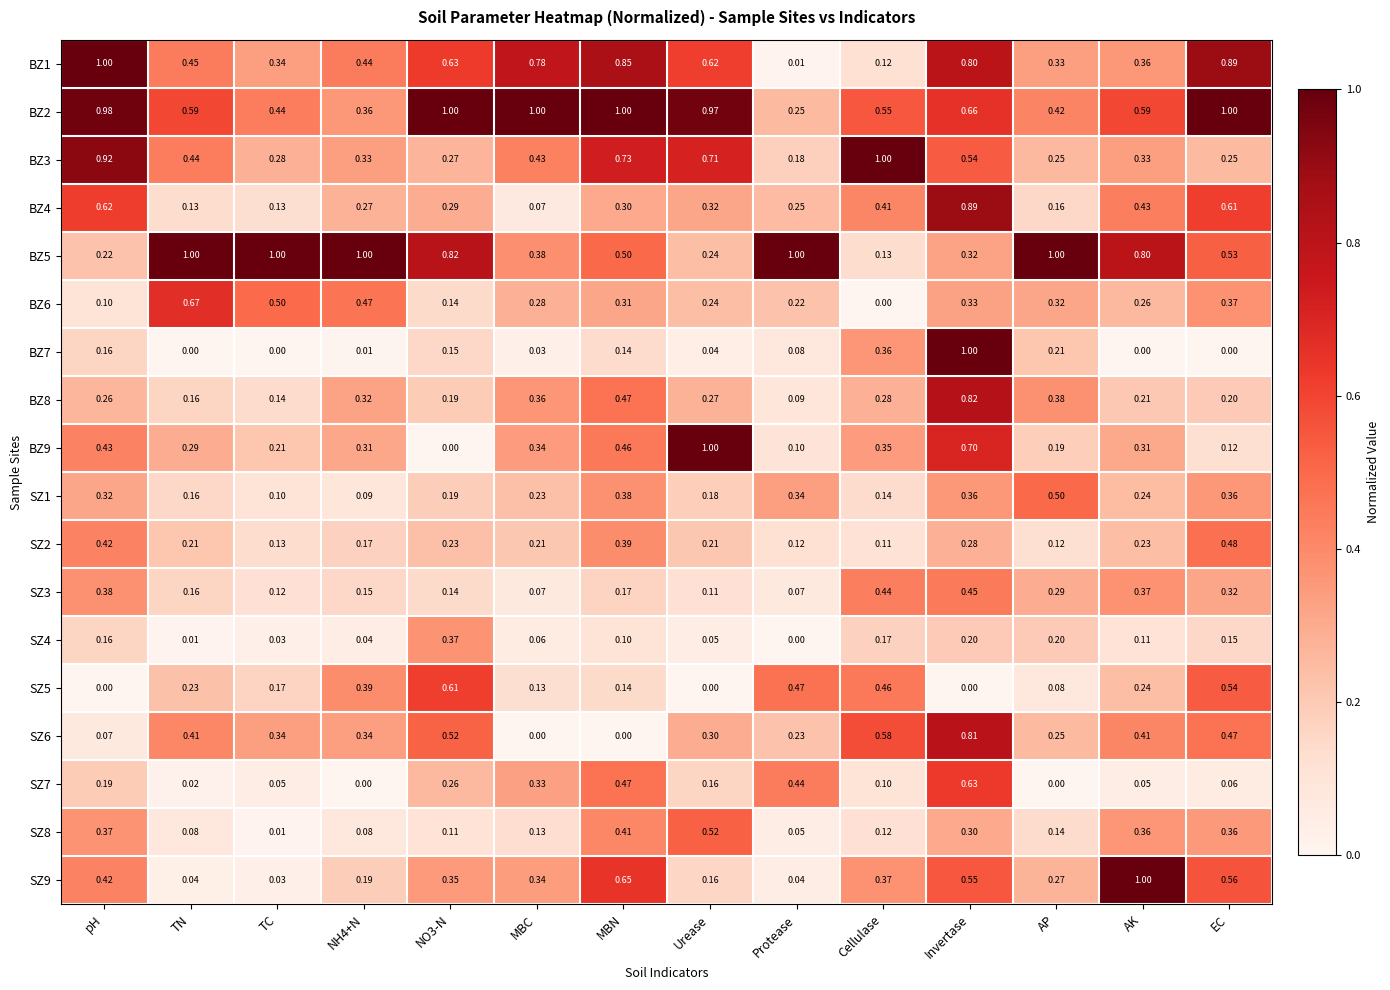

At which category is the sum across all series the highest?

Invertase